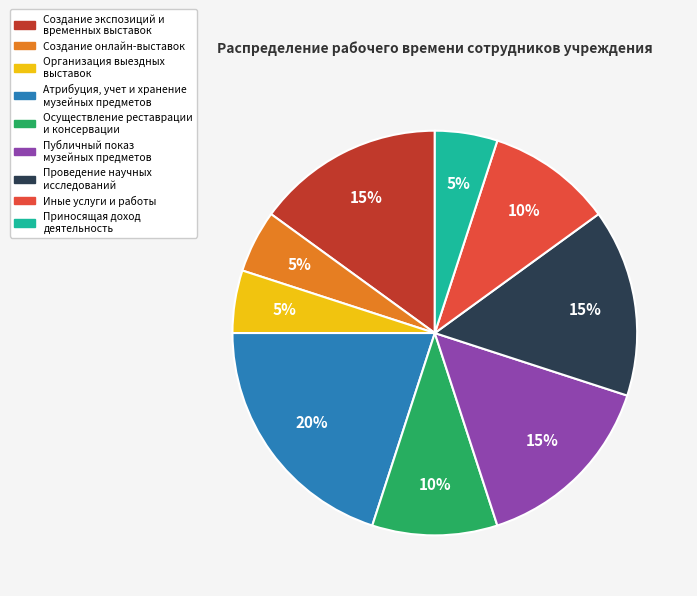

True or false: Создание экспозиций и временных выставок accounts for 29% of the total.

False